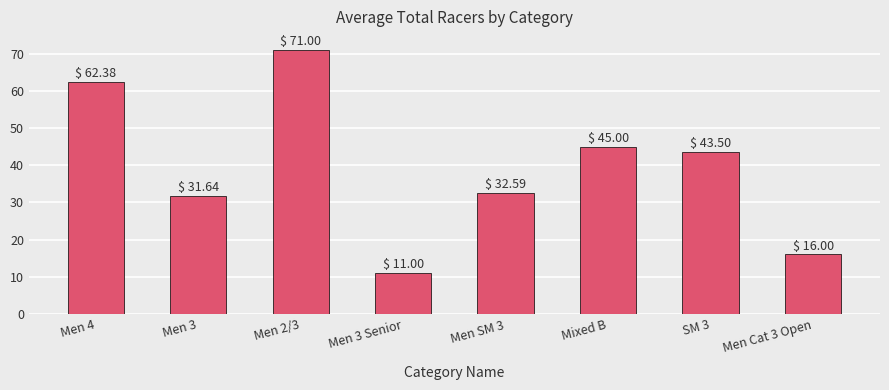

Approximately how many times larger is the value at Mixed B compared to SM 3?

1.0